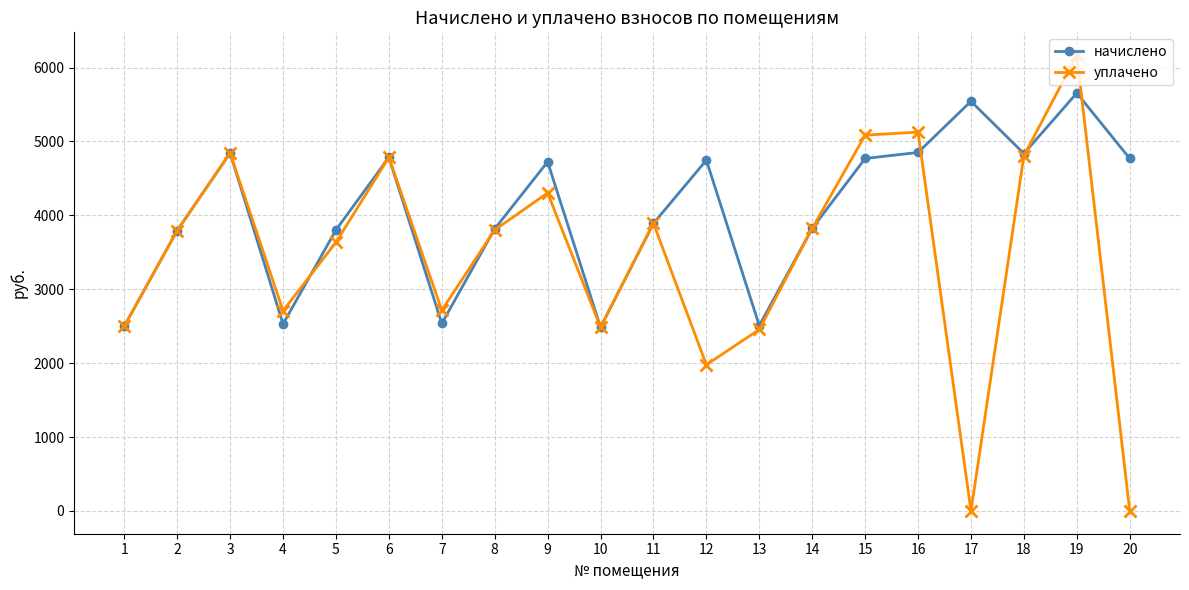

What is the average value of the начислено series?

4060.4